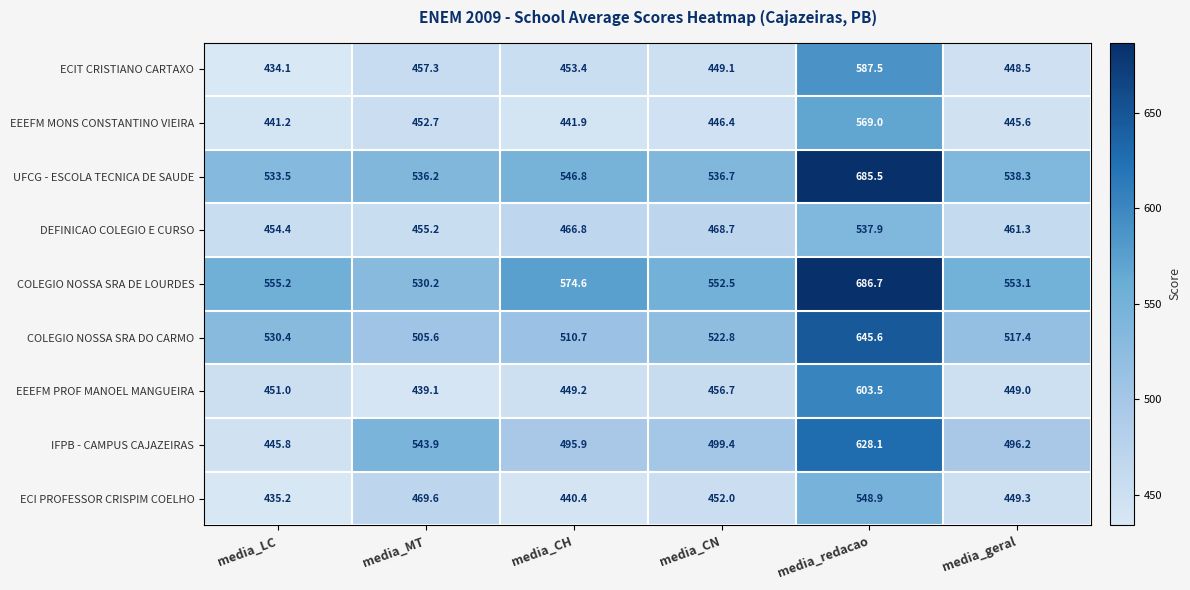

What is the sum of the COLEGIO NOSSA SRA DO CARMO values at media_CN and media_redacao?

1168.4